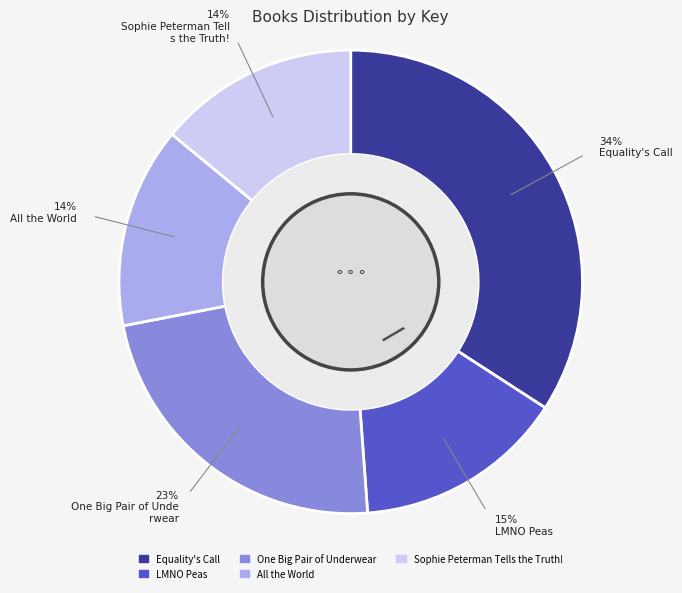

What is the largest slice in the pie chart?

Equality's Call